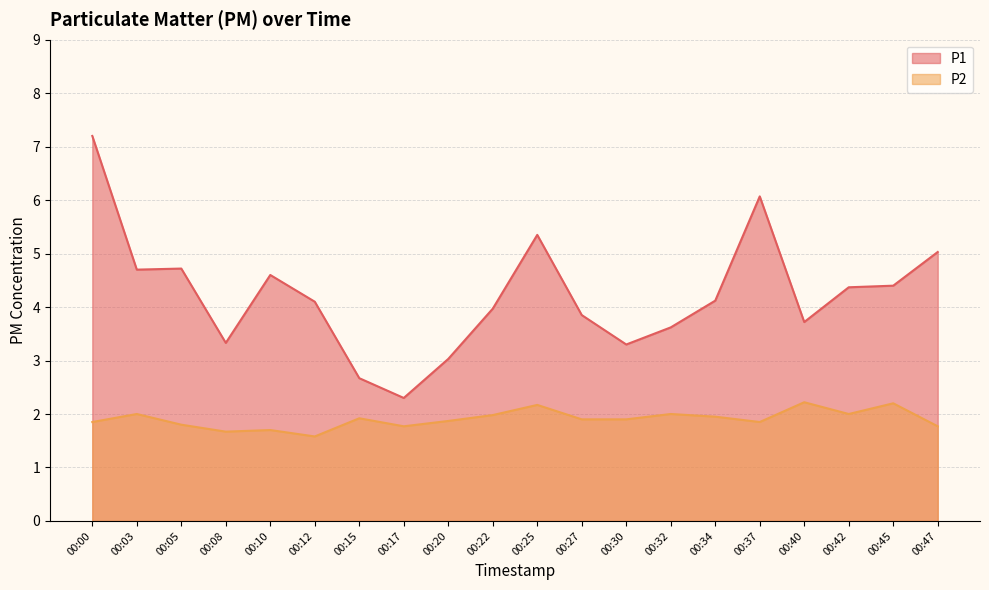

True or false: P2 and P1 cross at least once.

False